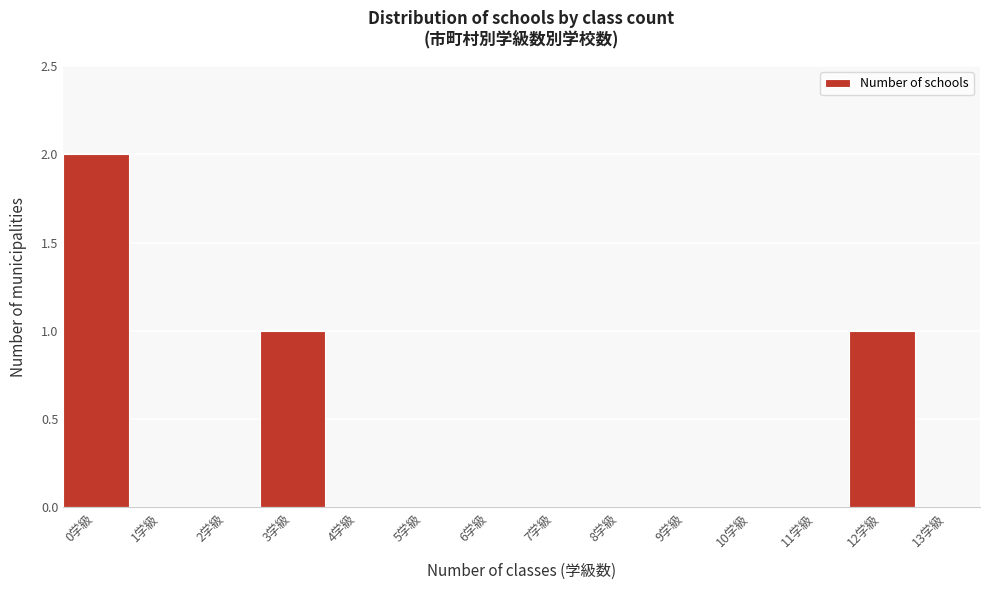

Reading left to right, transcribe this chart: for each bar, give the range it covers on the x-axis and its height. The values are not printed on the chart, so give them approximately, as read against the axis.

-0.5 to 0.5: 2
0.5 to 1.5: 0
1.5 to 2.5: 0
2.5 to 3.5: 1
3.5 to 4.5: 0
4.5 to 5.5: 0
5.5 to 6.5: 0
6.5 to 7.5: 0
7.5 to 8.5: 0
8.5 to 9.5: 0
9.5 to 10.5: 0
10.5 to 11.5: 0
11.5 to 12.5: 1
12.5 to 13.5: 0